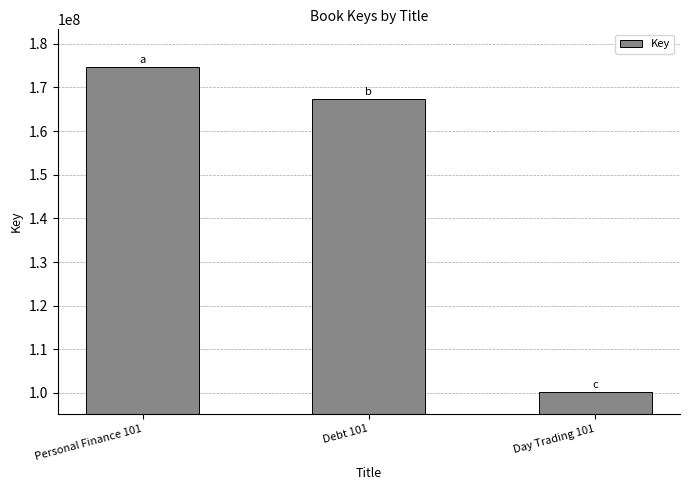

Is it true that the value at Personal Finance 101 is 174587619?

True